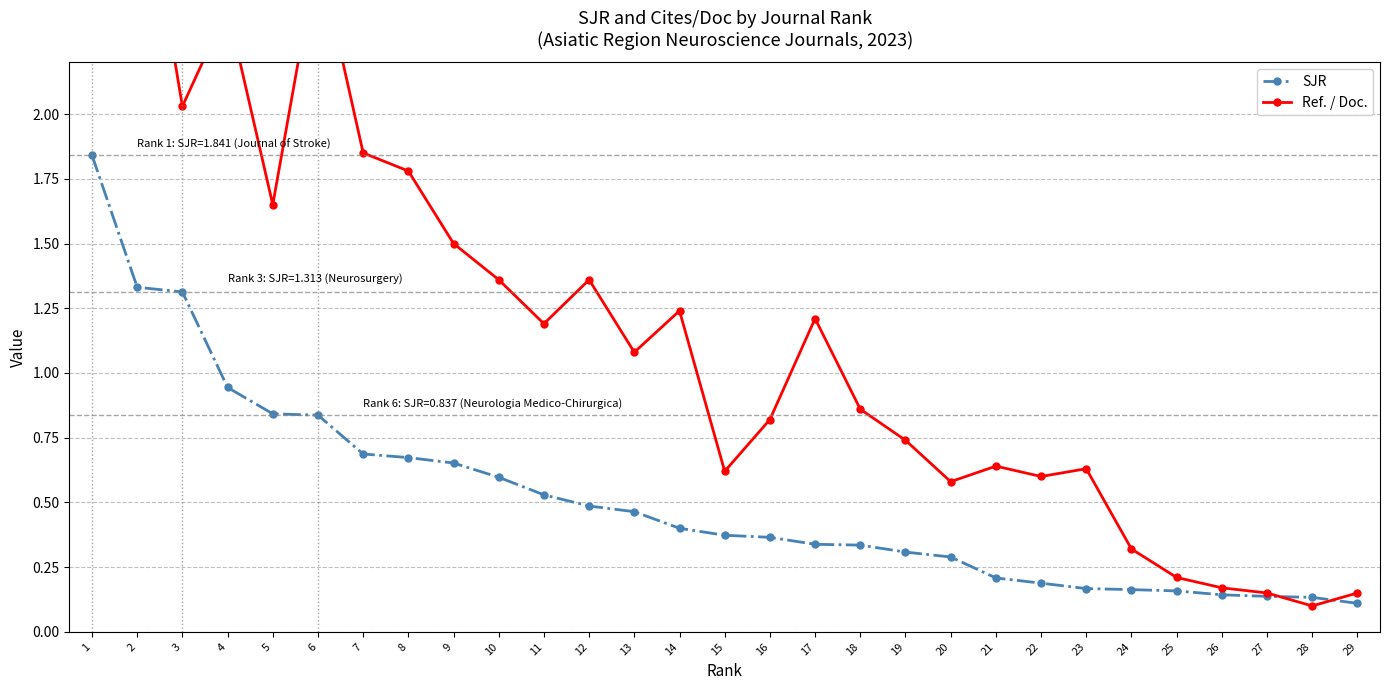

True or false: Ref. / Doc. has more than 1 points higher than both neighbors.

True